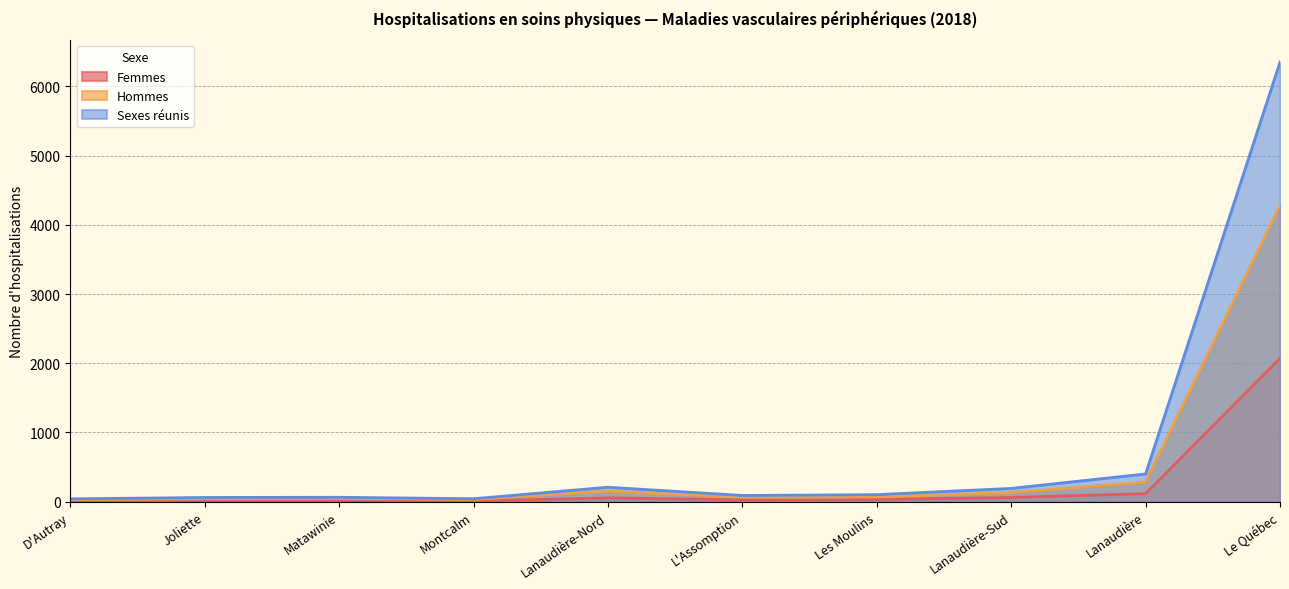

Reading right to left, list all the values displayed in this chart.

Femmes: Le Québec=2071	Lanaudière=117	Lanaudière-Sud=61	Les Moulins=34	L'Assomption=27	Lanaudière-Nord=56	Montcalm=10	Matawinie=17	Joliette=18	D'Autray=11
Hommes: Le Québec=4279	Lanaudière=284	Lanaudière-Sud=131	Les Moulins=68	L'Assomption=63	Lanaudière-Nord=153	Montcalm=33	Matawinie=47	Joliette=43	D'Autray=30
Sexes réunis: Le Québec=6350	Lanaudière=401	Lanaudière-Sud=192	Les Moulins=102	L'Assomption=90	Lanaudière-Nord=209	Montcalm=43	Matawinie=64	Joliette=61	D'Autray=41